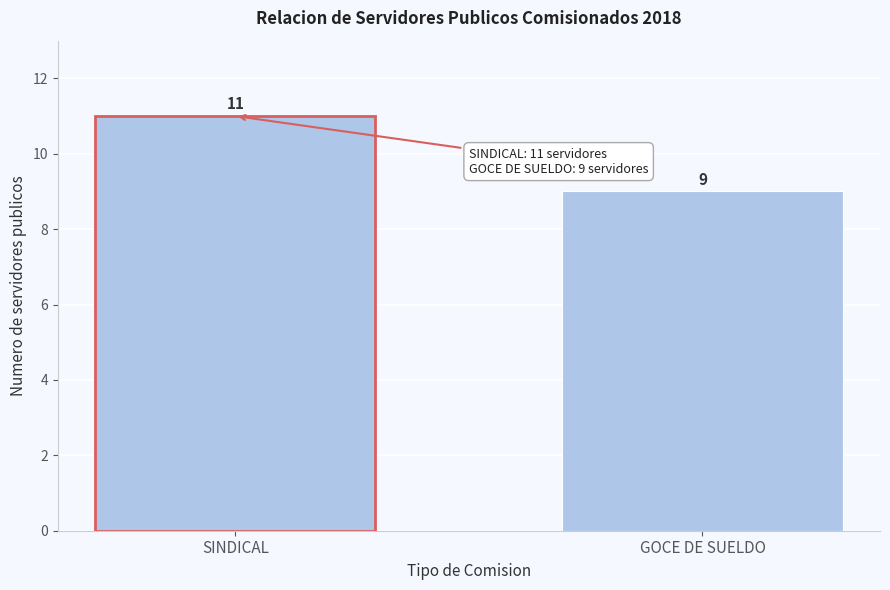

Reading right to left, what are all the values shown in this chart?

GOCE DE SUELDO=9	SINDICAL=11